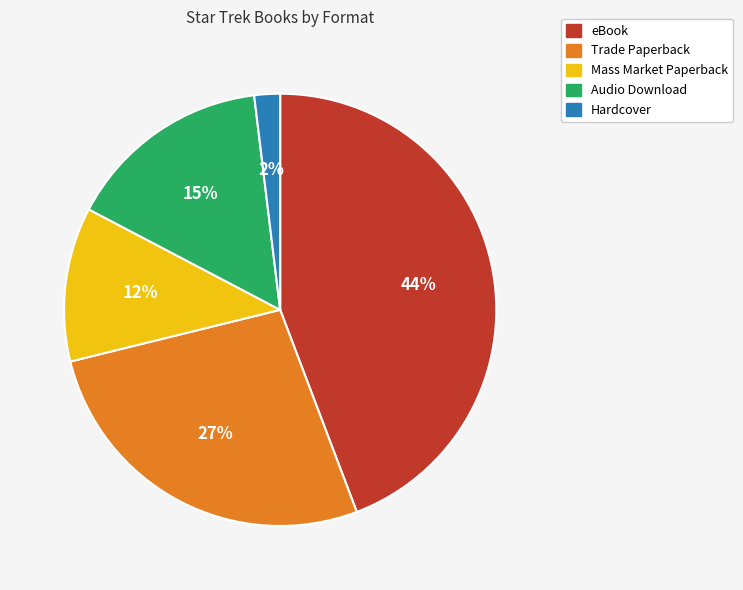

To the nearest percent, what is the difference between the Audio Download and eBook slice percentages?

29%